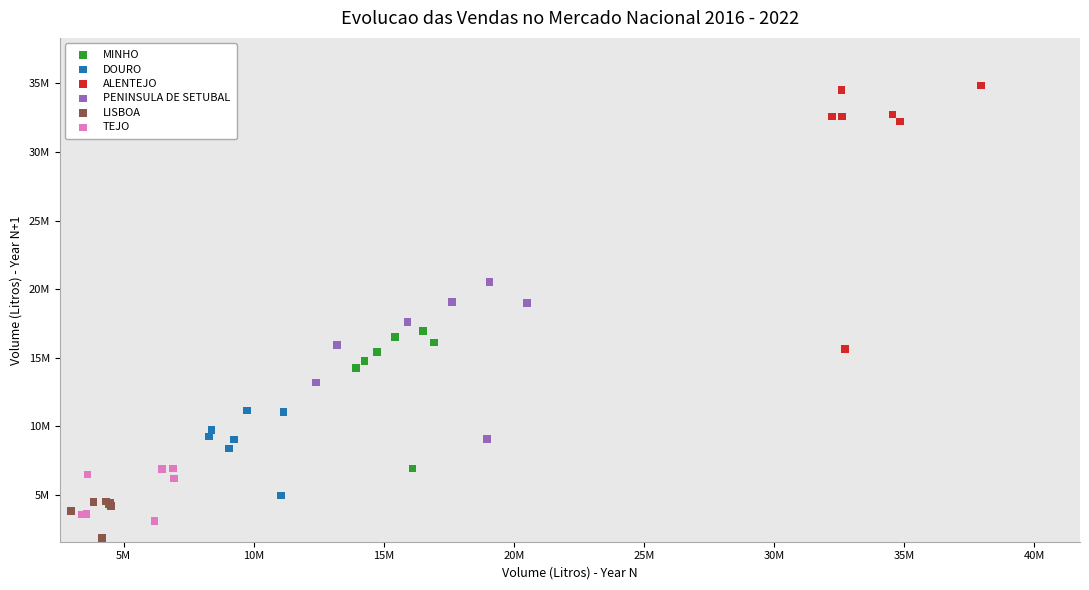

What are all the series names shown in the legend?

MINHO, DOURO, ALENTEJO, PENINSULA DE SETUBAL, LISBOA, TEJO